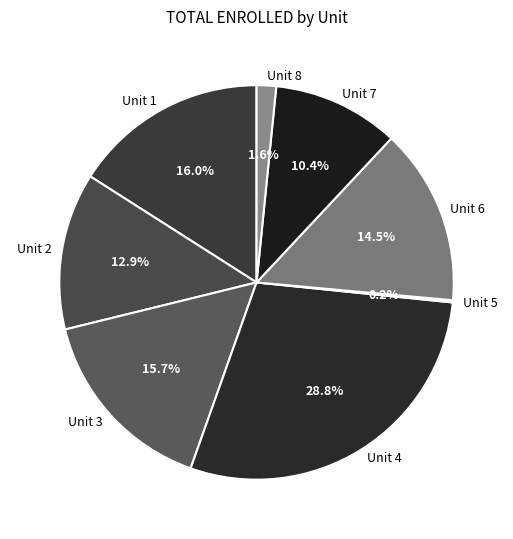

Is Unit 7 the majority of the pie?

No